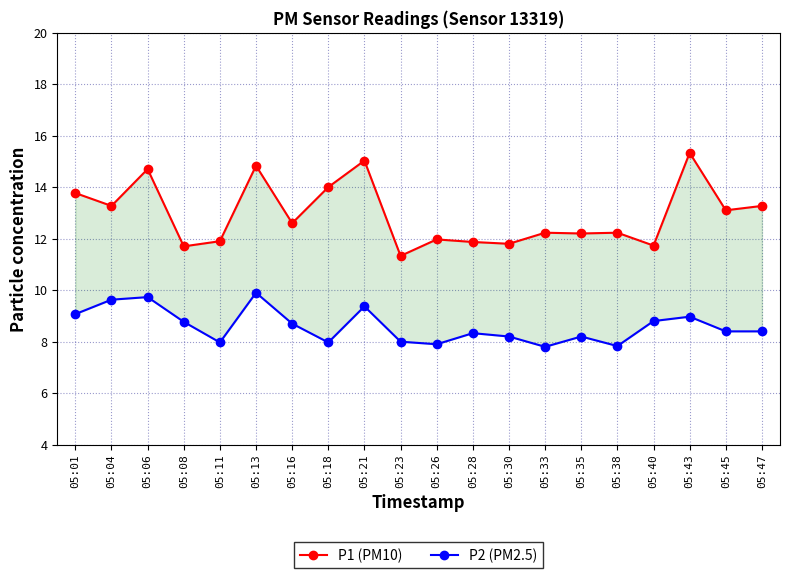

True or false: P2 (PM2.5) has more than 1 points higher than both neighbors.

True